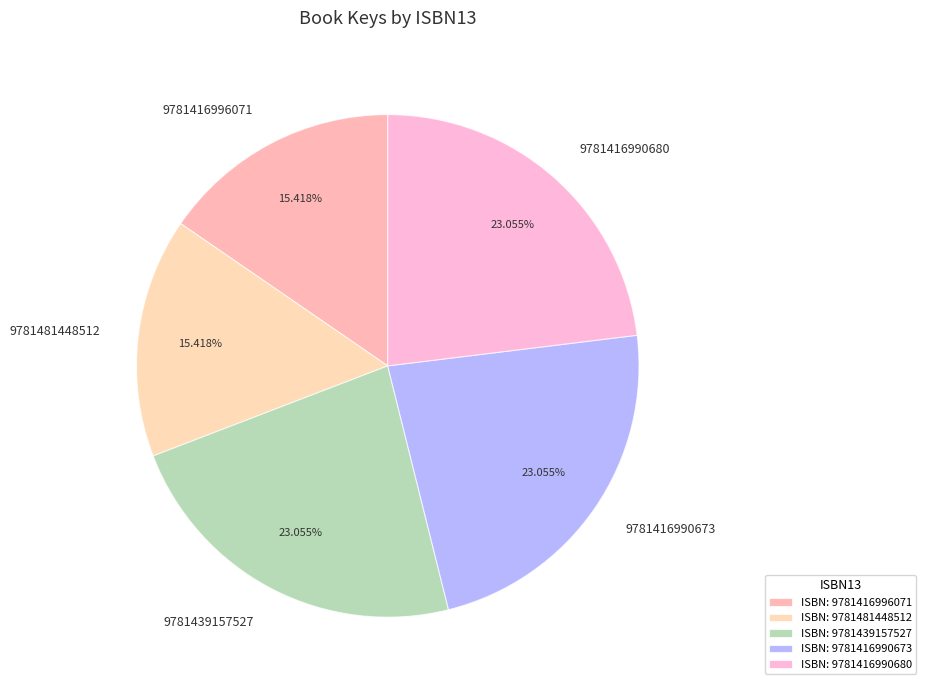

What is the ratio of the value at 9781439157527 to the value at 9781481448512?

1.5